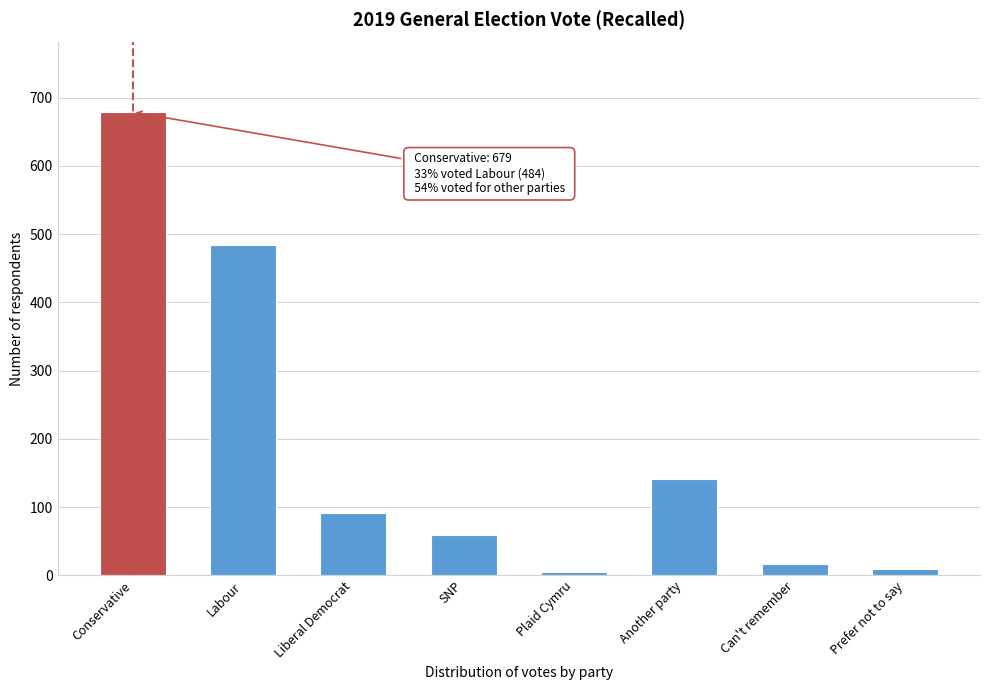

Reading right to left, list all the values displayed in this chart.

9	17	141	5	59	92	484	679